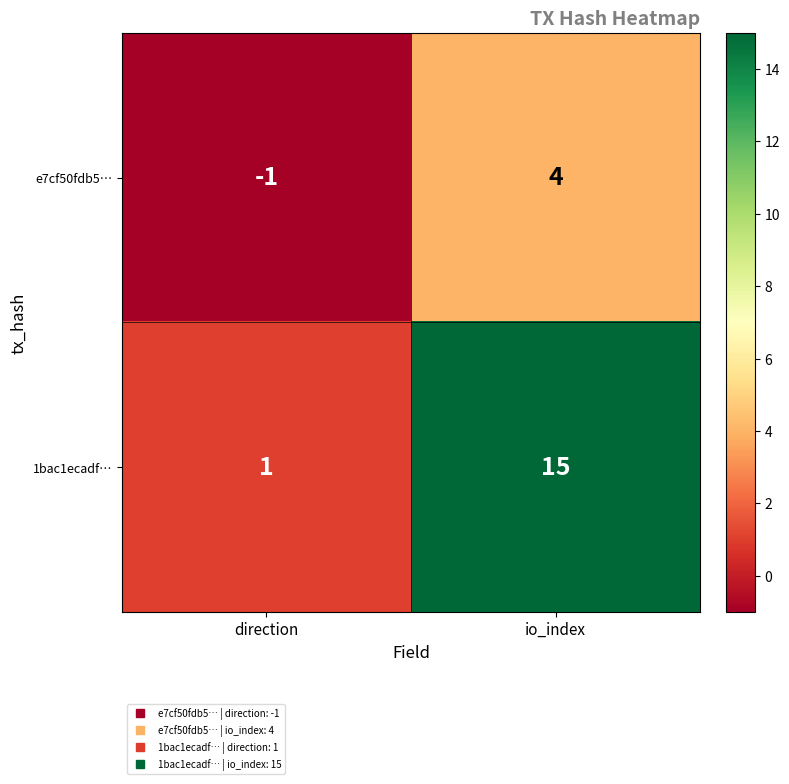

Is the value of e7cf50fdb5… at direction greater than the value of 1bac1ecadf… at io_index?

No